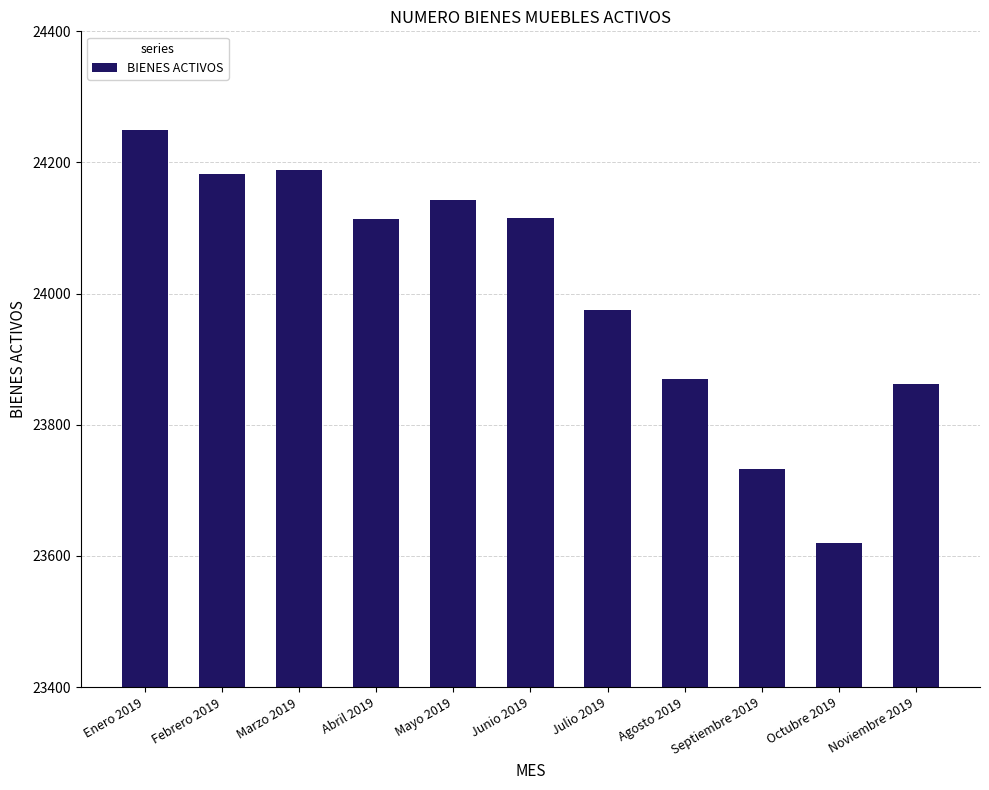

What is the difference between the maximum and minimum values?

629